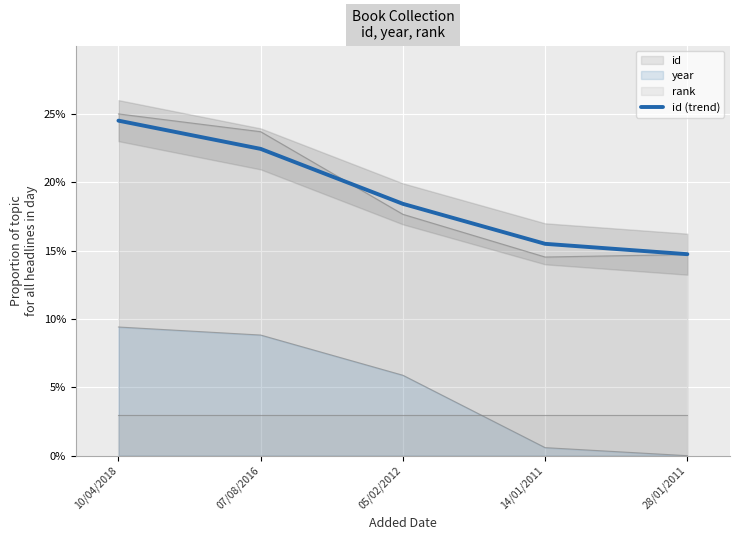

What is the label of the 3rd point from the left?

05/02/2012